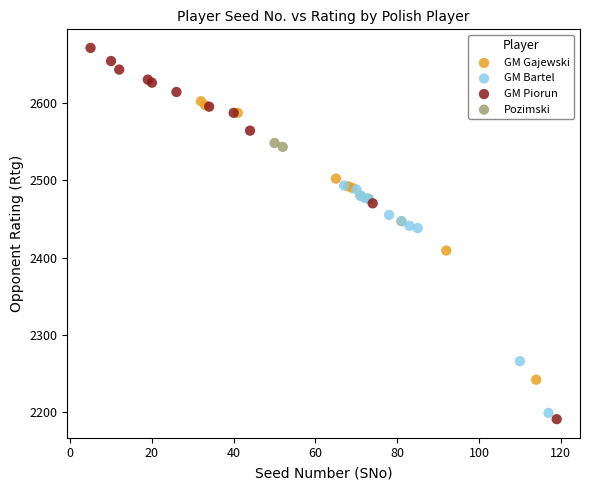

What are all the series names shown in the legend?

GM Gajewski, GM Bartel, GM Piorun, Pozimski